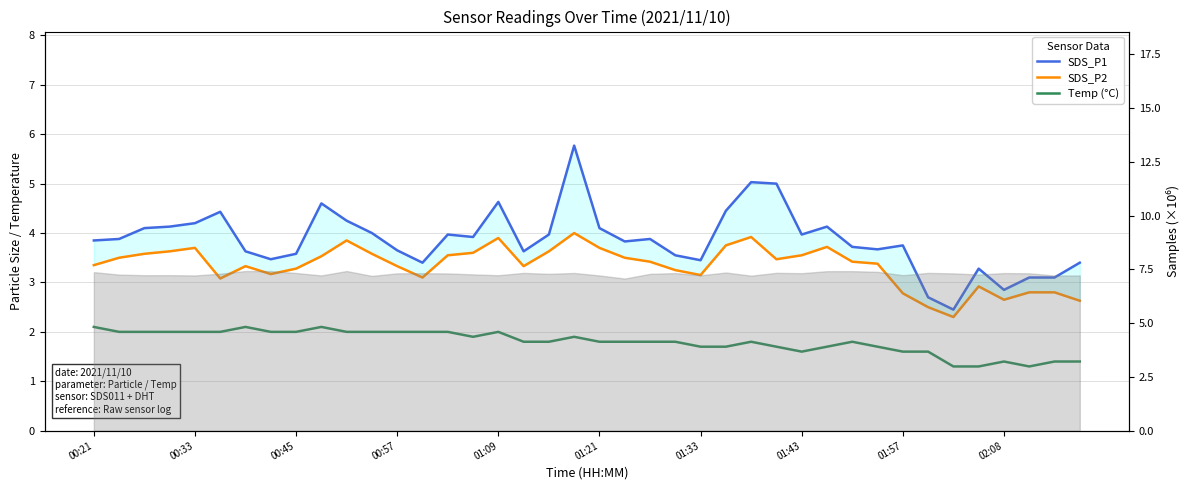

Rank the series by their maximum value, from lowest to highest.

Temp (°C), SDS_P2, SDS_P1